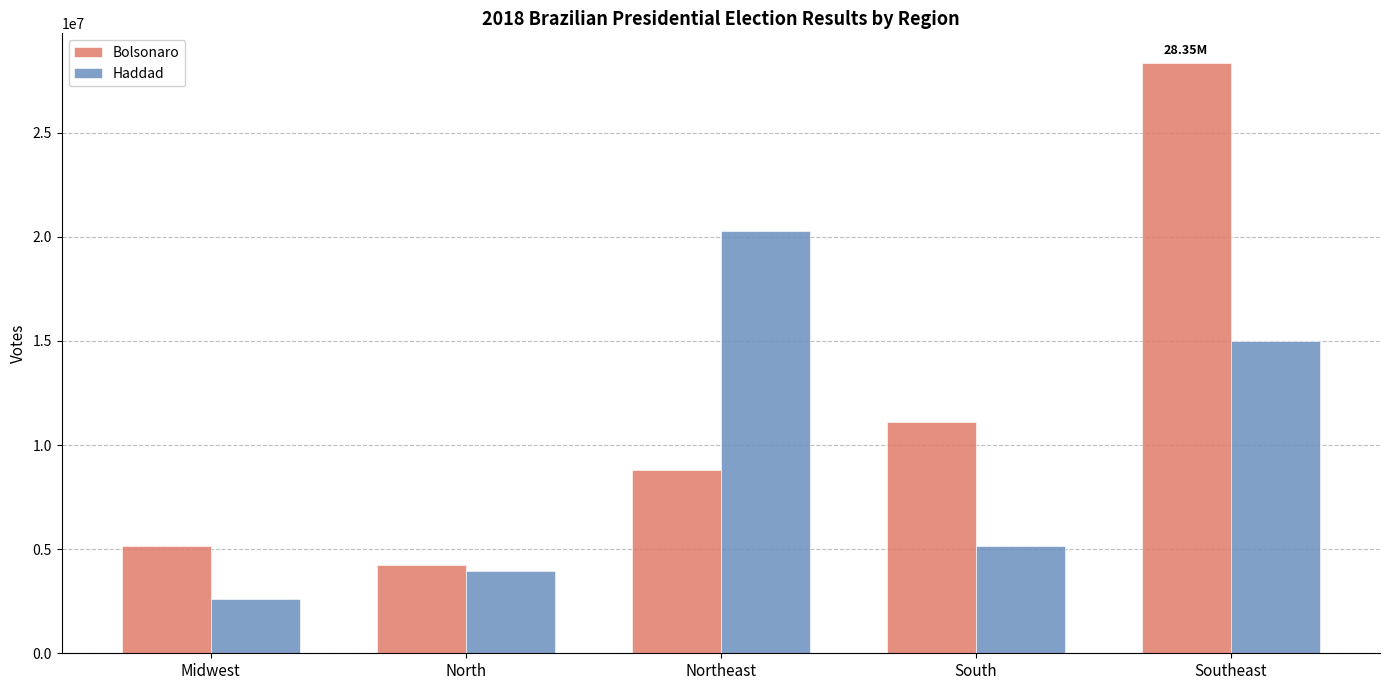

The value of Bolsonaro at Southeast is 7138924. True or false?

False